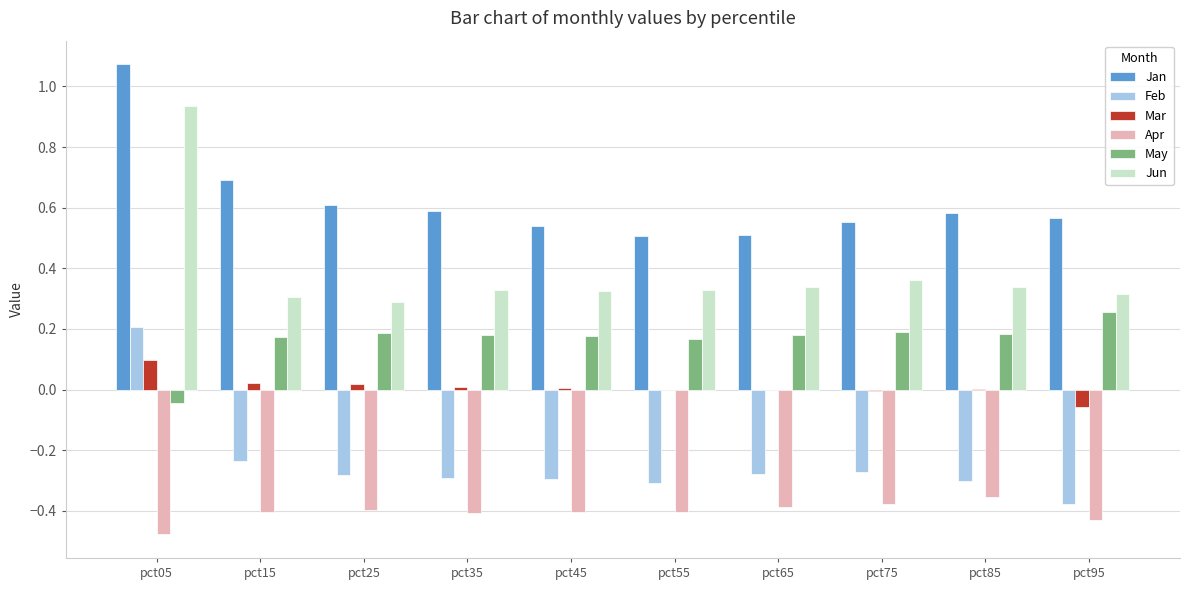

How many categories are shown in the chart?

10